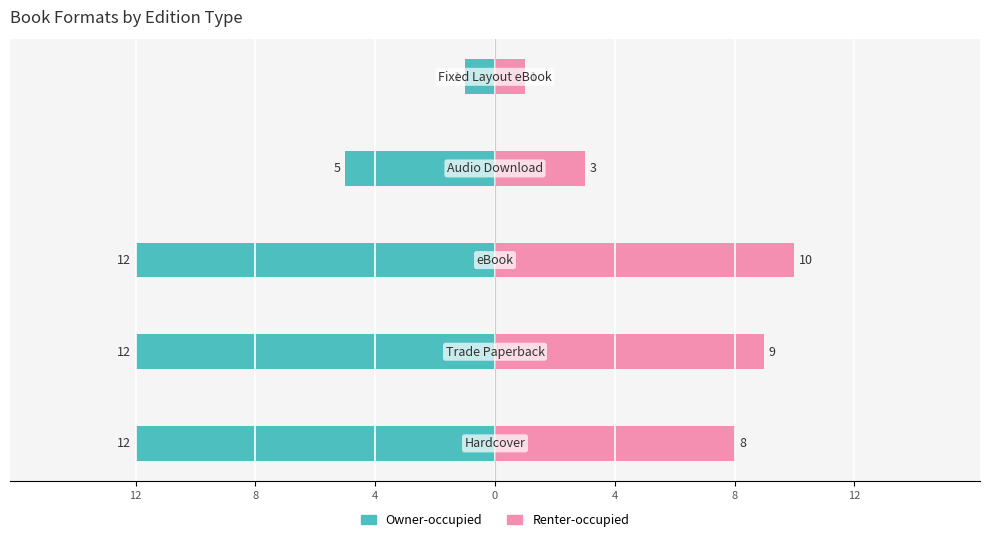

What are all the series names shown in the legend?

Owner-occupied, Renter-occupied